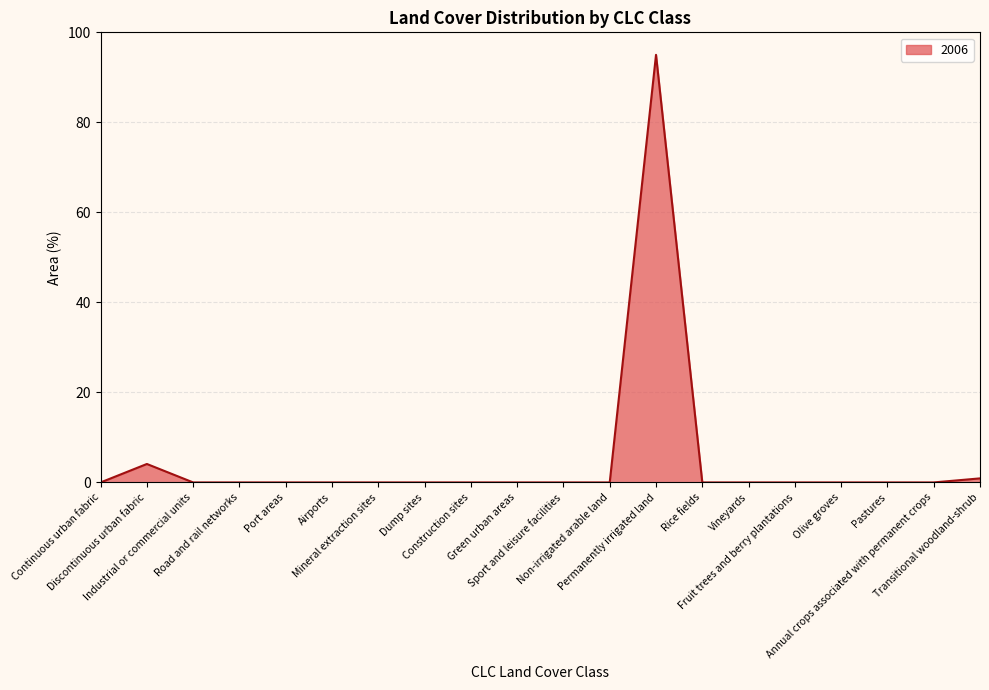

What is the difference between the maximum and minimum values?

95.0